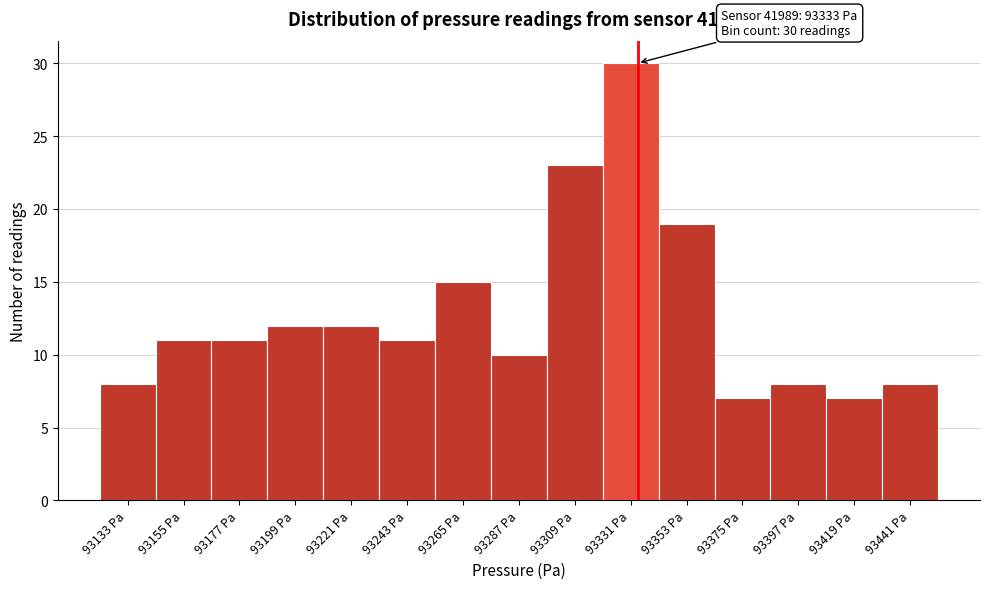

Over which range of the x-axis is the bar tallest?

93320 to 93342